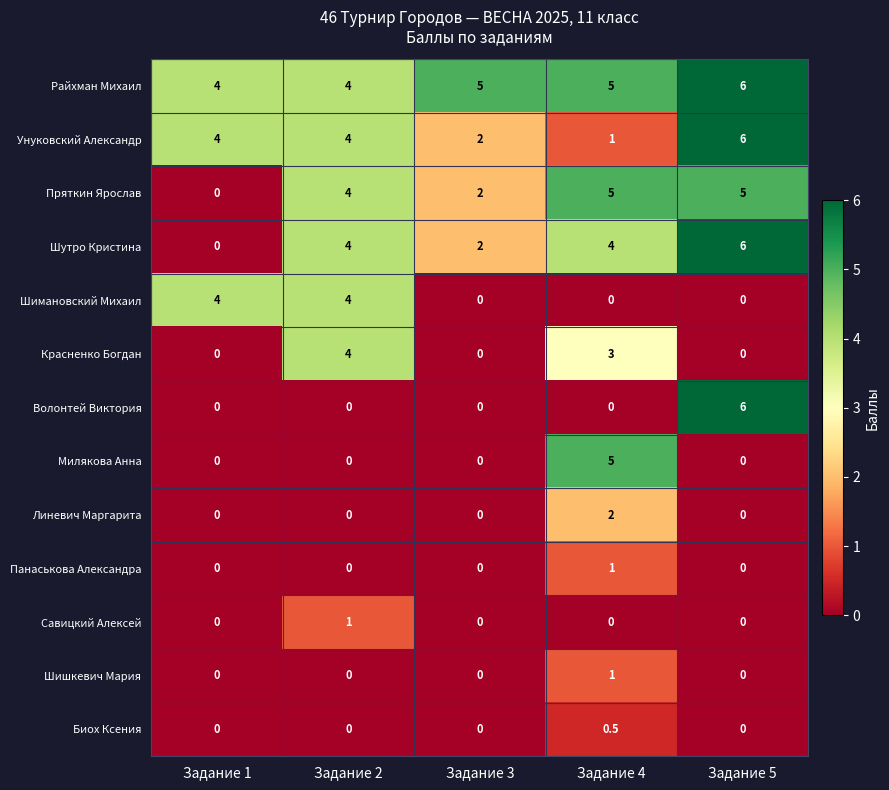

What is the total value across all series at Задание 1?

12.0